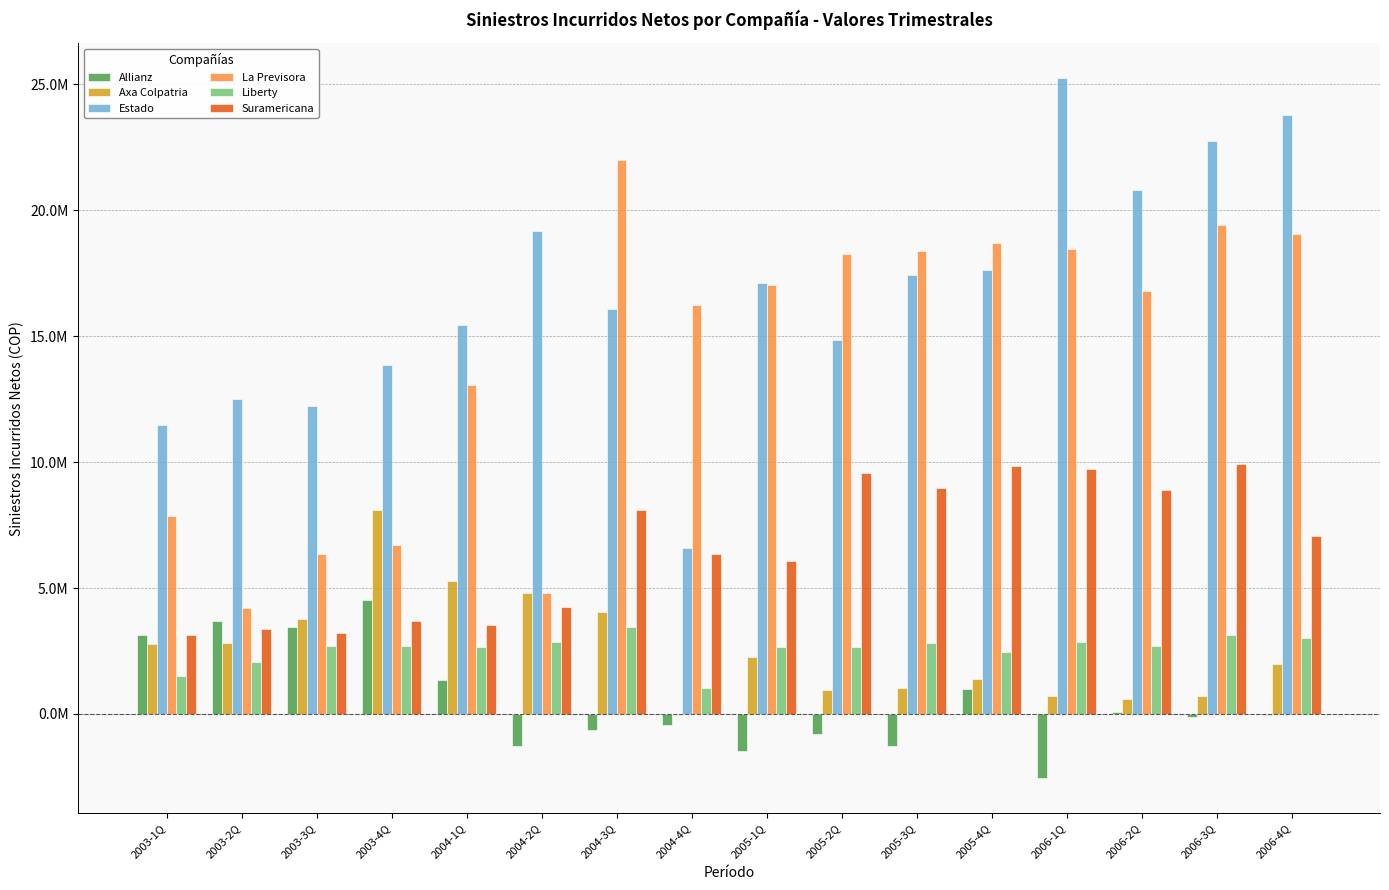

Which series has the largest total across all categories?

Estado